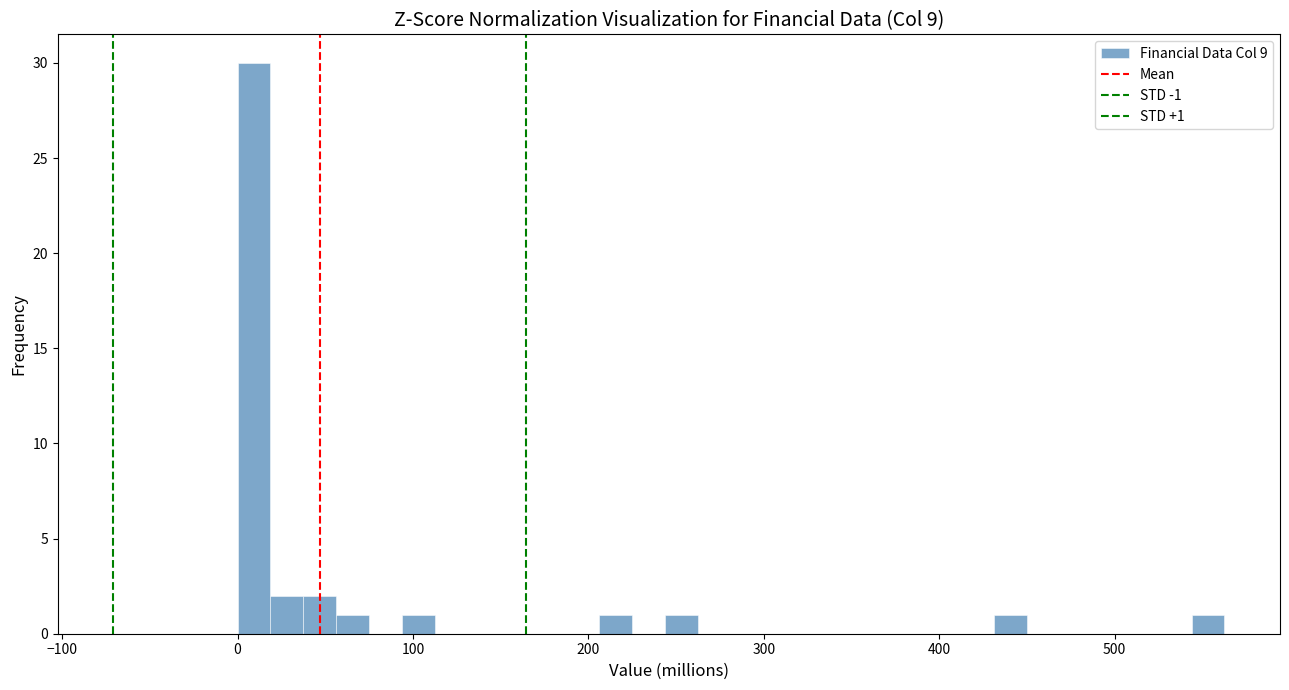

Around what value on the x-axis is the tallest bar? Give the approximate position of its centre, as read against the axis.

10